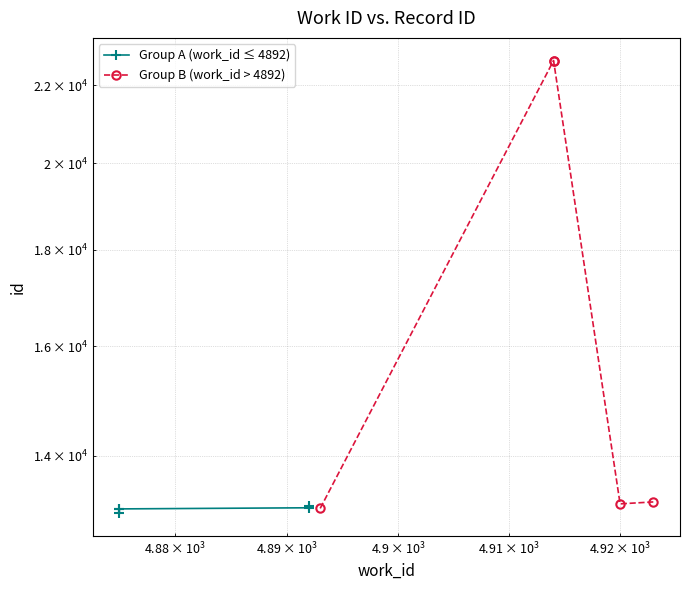

The Group B (work_id > 4892) series shows 19304 at 4. True or false?

False